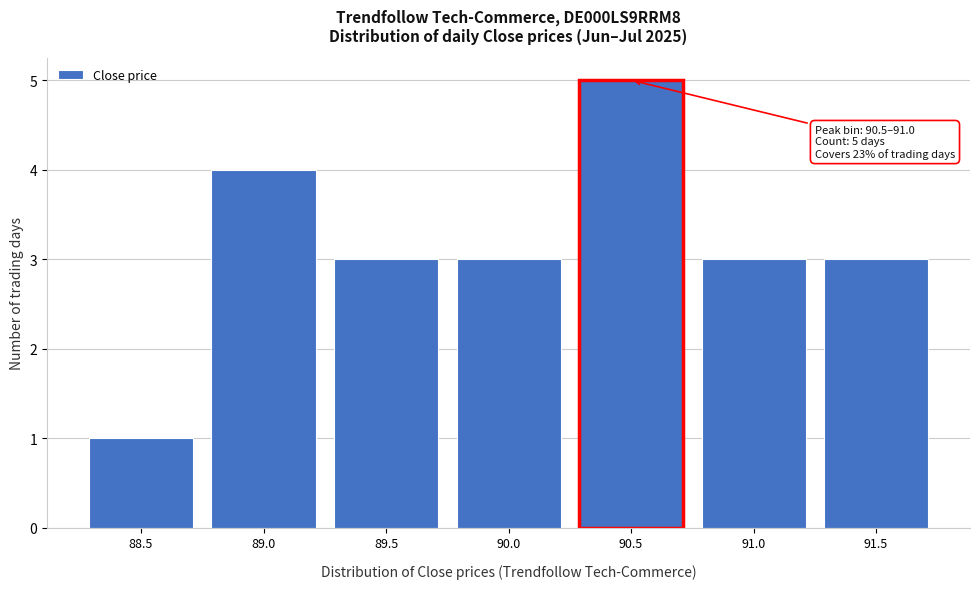

Reading left to right, list all the values displayed in this chart.

88.5=1	89.0=4	89.5=3	90.0=3	90.5=5	91.0=3	91.5=3